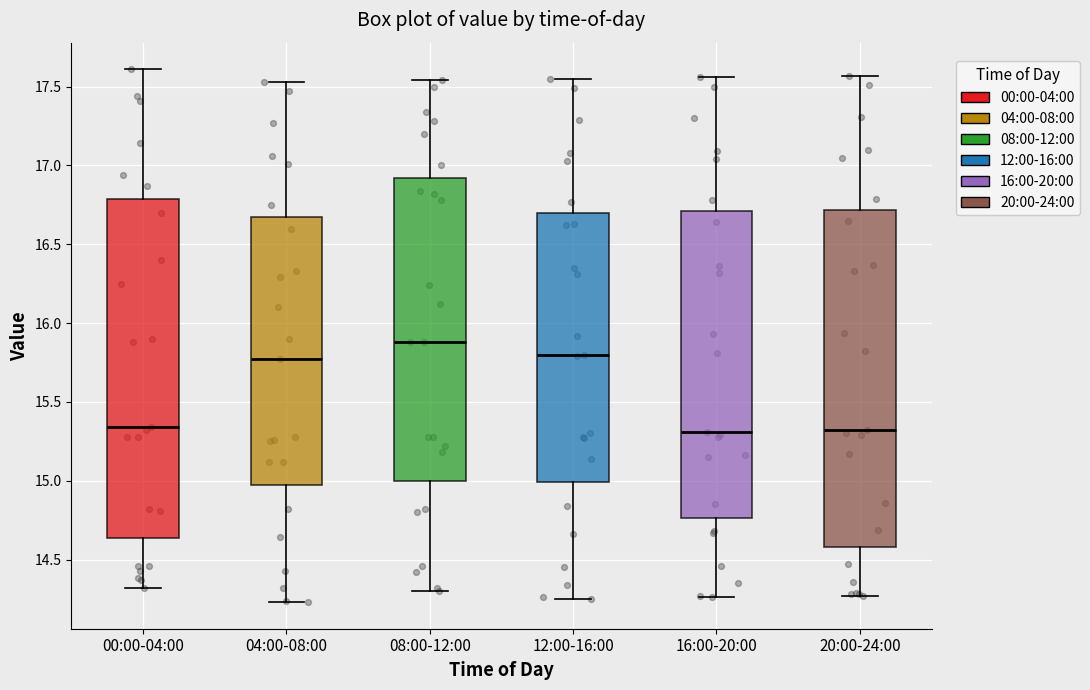

Reading left to right, read every box against the y-axis: the position of its median line, the range the box covers, and the ends of its whiskers. The values are not printed on the chart, so give them approximately, as read against the axis.

00:00-04:00: median 15.35, box 14.65 to 16.80, whiskers 14.30 to 17.60
04:00-08:00: median 15.75, box 14.95 to 16.70, whiskers 14.25 to 17.55
08:00-12:00: median 15.90, box 15.00 to 16.90, whiskers 14.30 to 17.55
12:00-16:00: median 15.80, box 15.00 to 16.70, whiskers 14.25 to 17.55
16:00-20:00: median 15.30, box 14.75 to 16.70, whiskers 14.25 to 17.55
20:00-24:00: median 15.30, box 14.60 to 16.70, whiskers 14.25 to 17.55